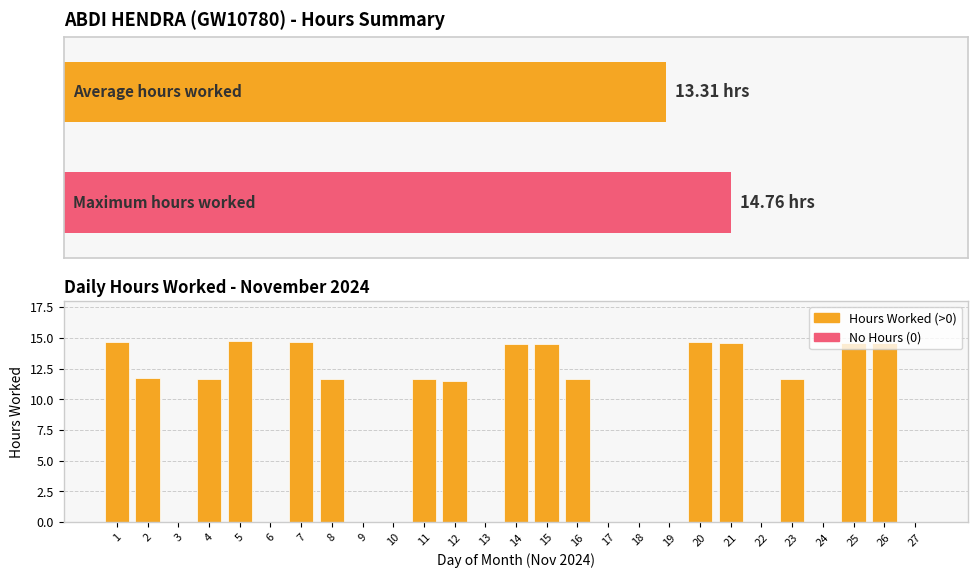

Which category has the highest value across all series?

5